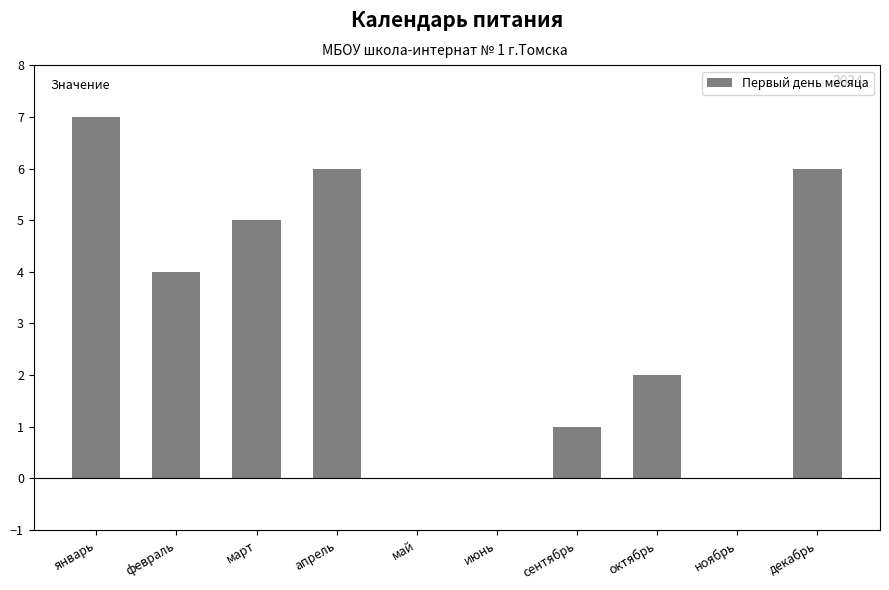

Reading left to right, what are all the values shown in this chart?

7	4	5	6	0	0	1	2	0	6